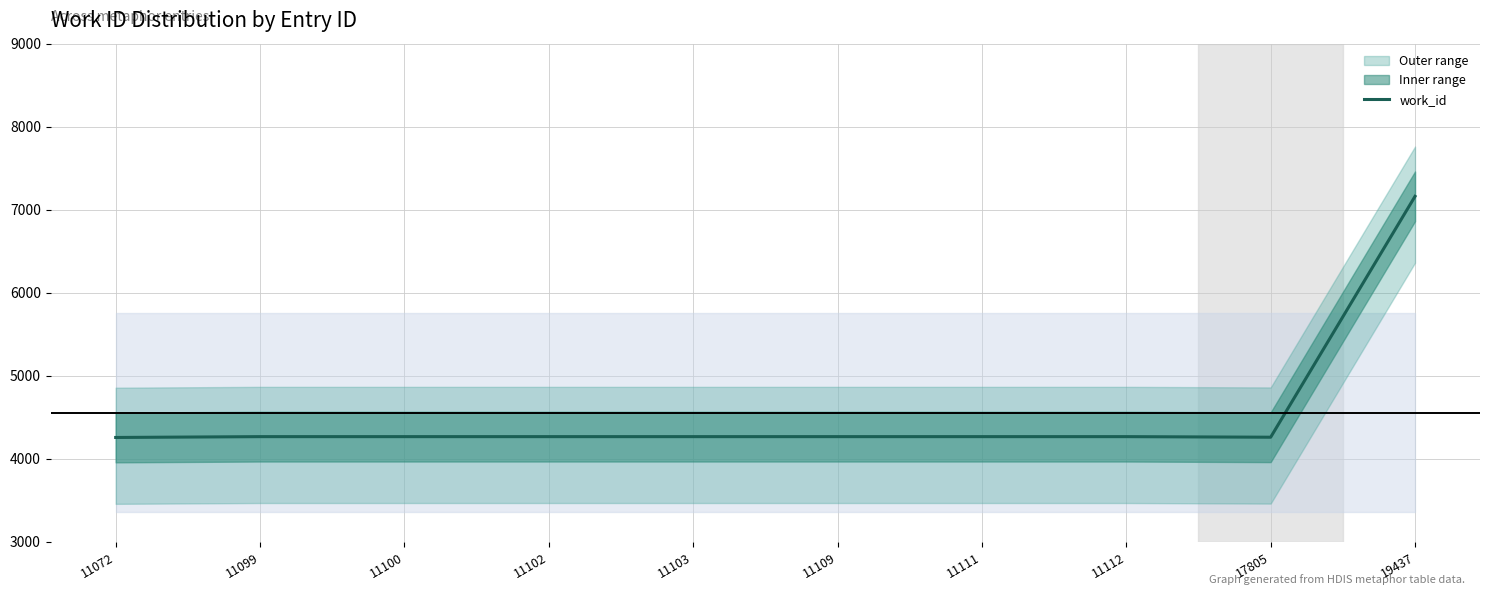

Where is the first local minimum?

17805